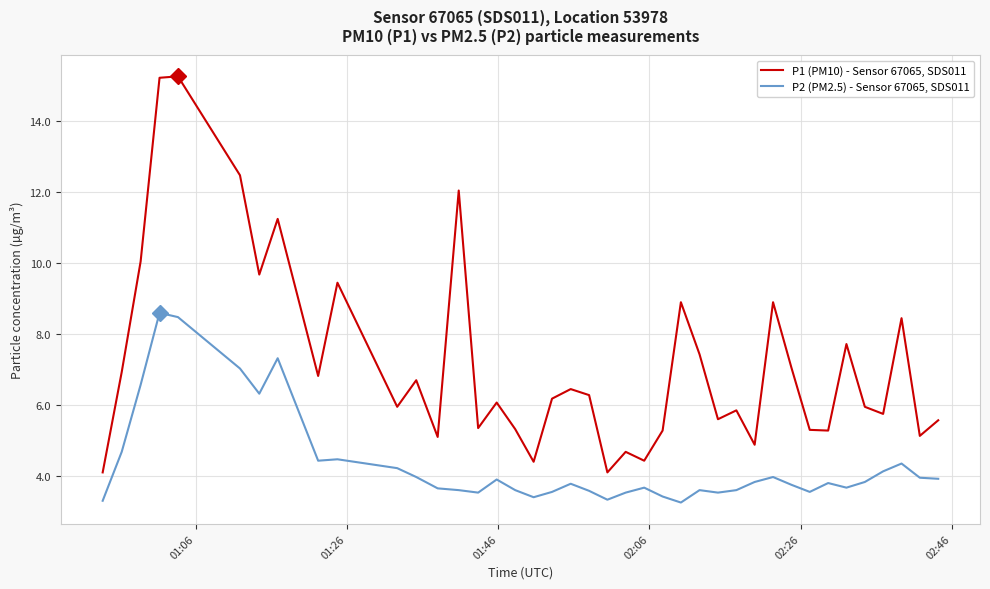

Which series has the largest range (max minus min)?

P1 (PM10) - Sensor 67065, SDS011